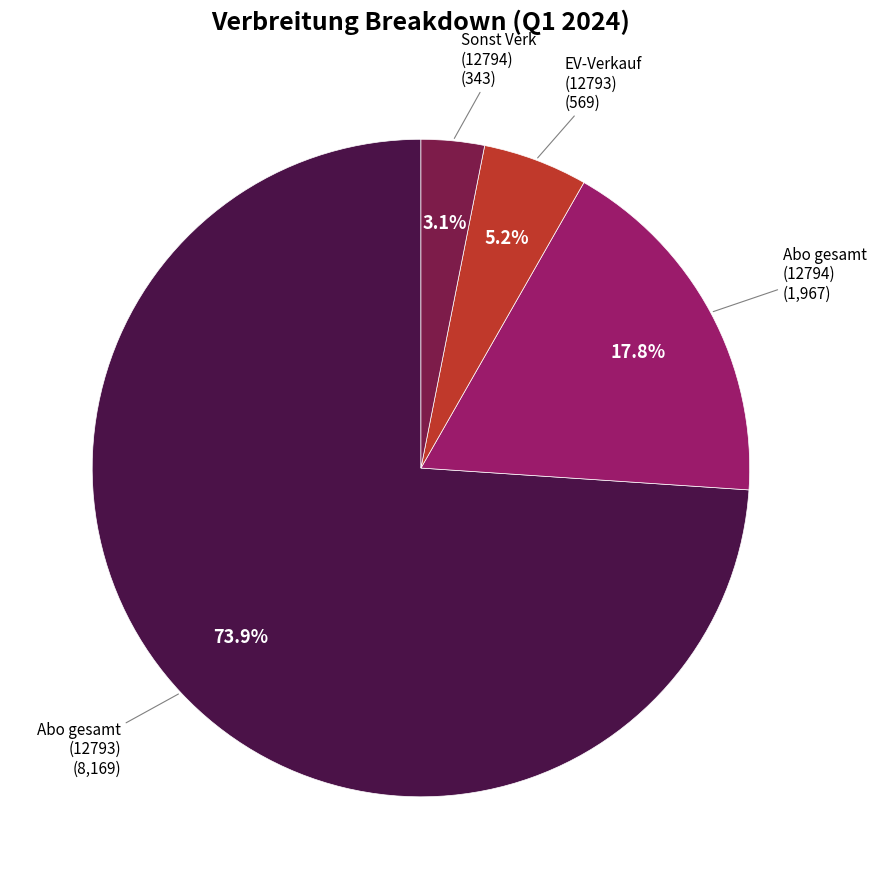

Is there a majority slice in this chart?

Yes